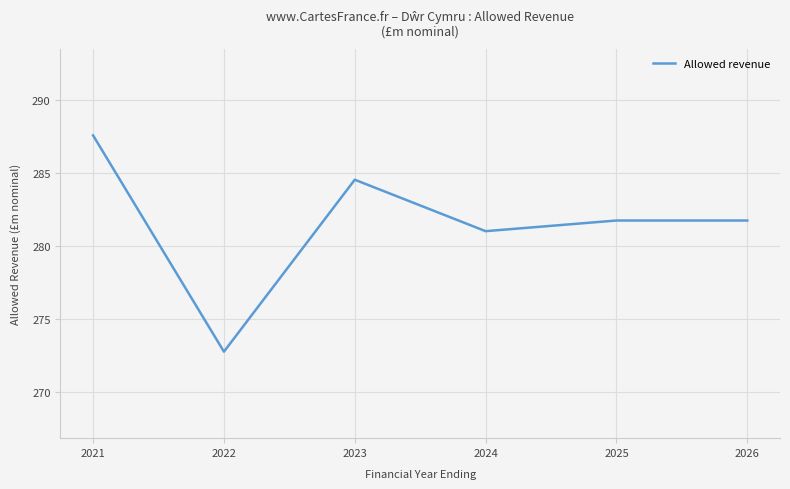

Reading left to right, list all the values displayed in this chart.

2021=287.6	2022=272.8	2023=284.5	2024=281.0	2025=281.7	2026=281.7